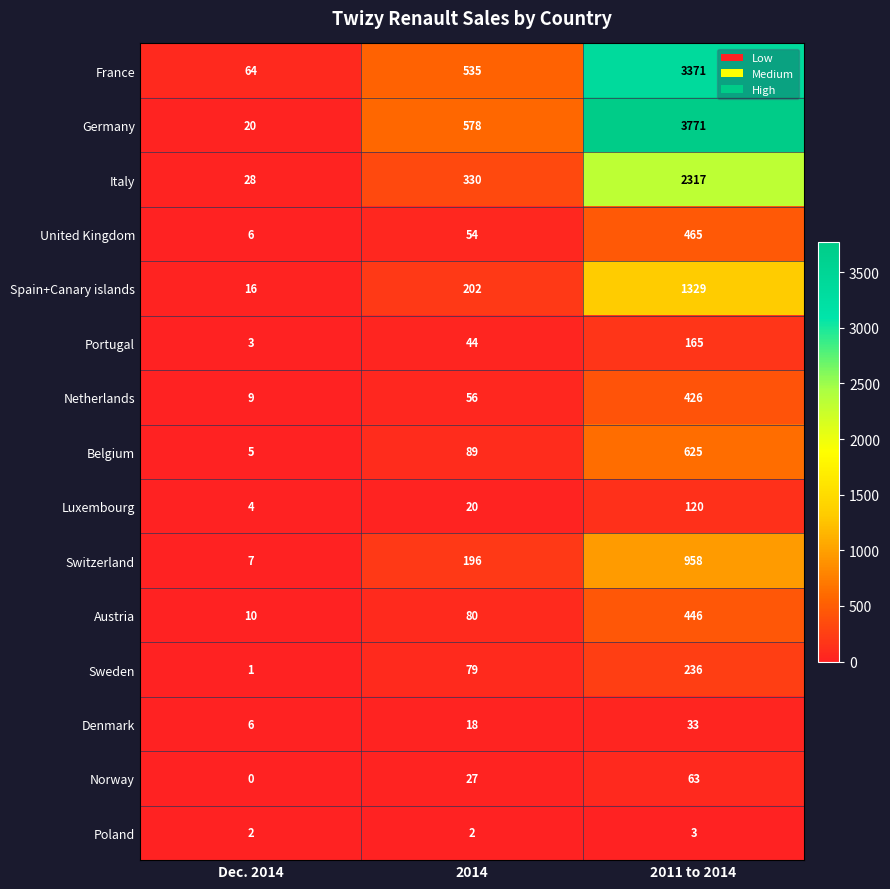

Where is Switzerland nearest to the value 482?

2014